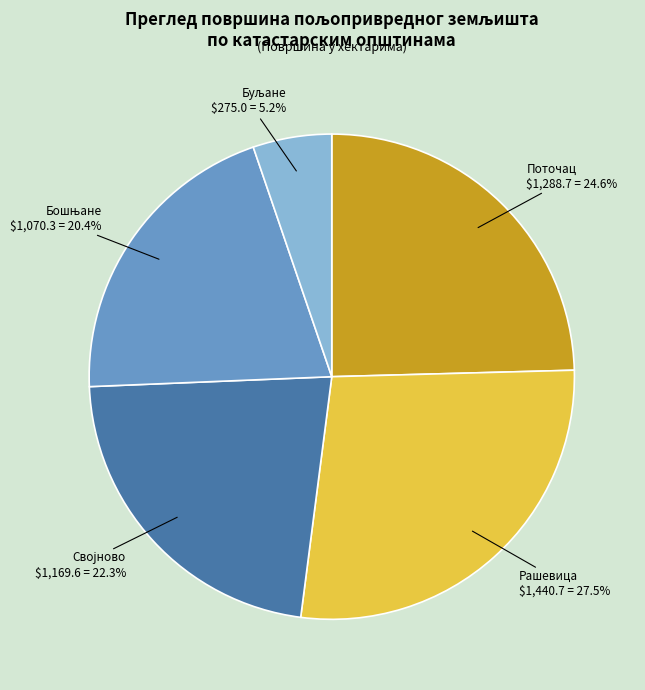

Is there any slice that represents more than half of the pie?

No